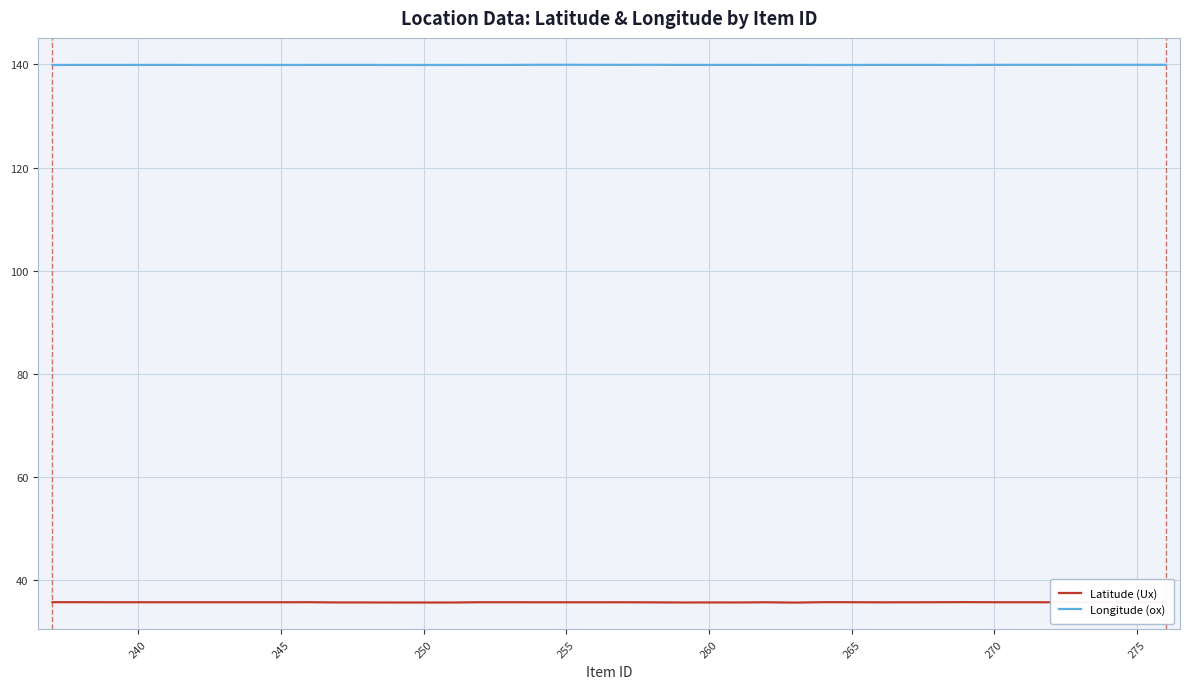

The Longitude (ox) series shows 238.5 at 260. True or false?

False